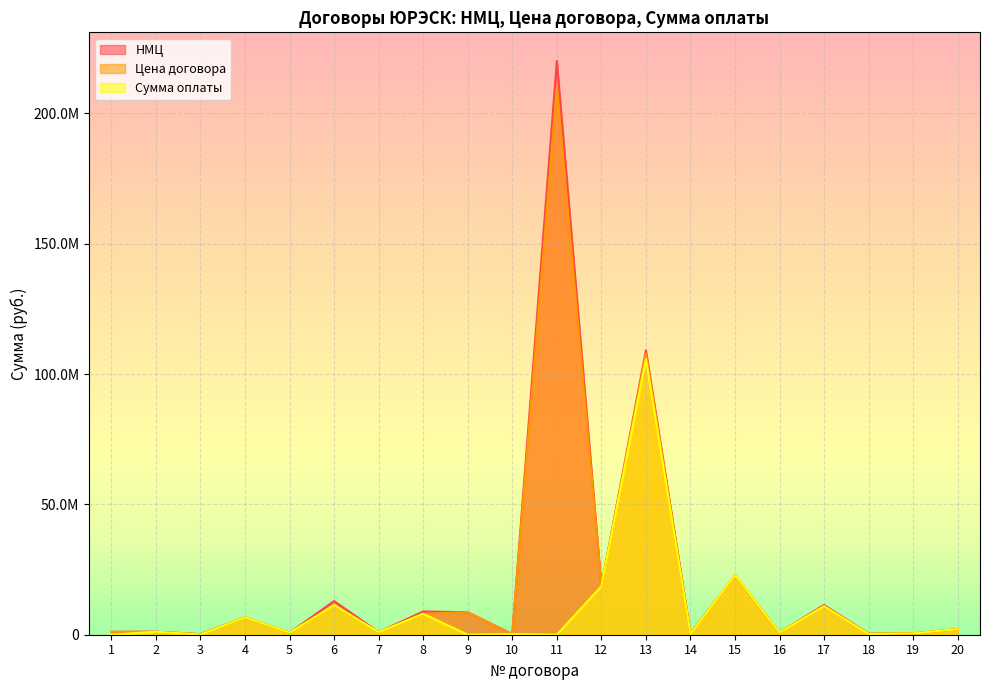

Does the chart display data point markers on the line(s)?

No